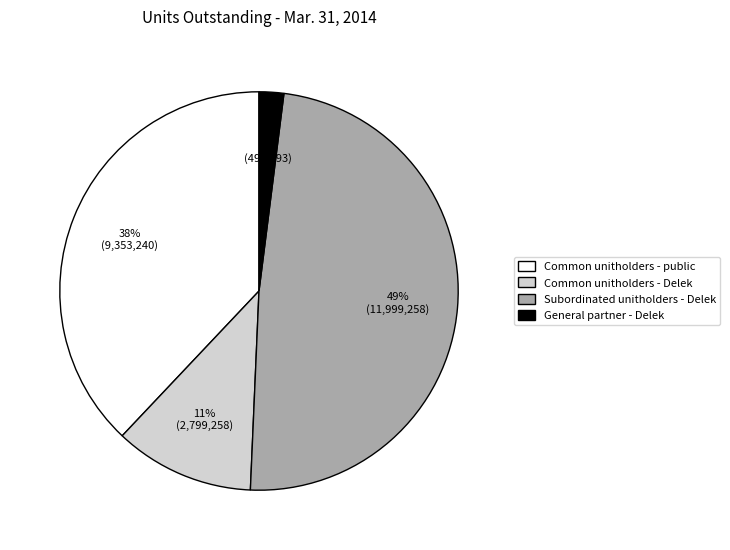

Do General partner - Delek and Common unitholders - public together represent more than half of the pie?

No